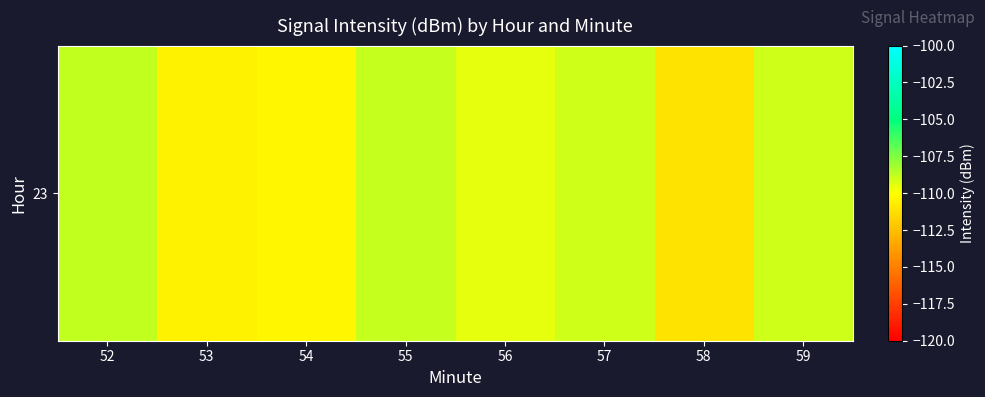

What is the change in value from 56 to 57?

+0.5